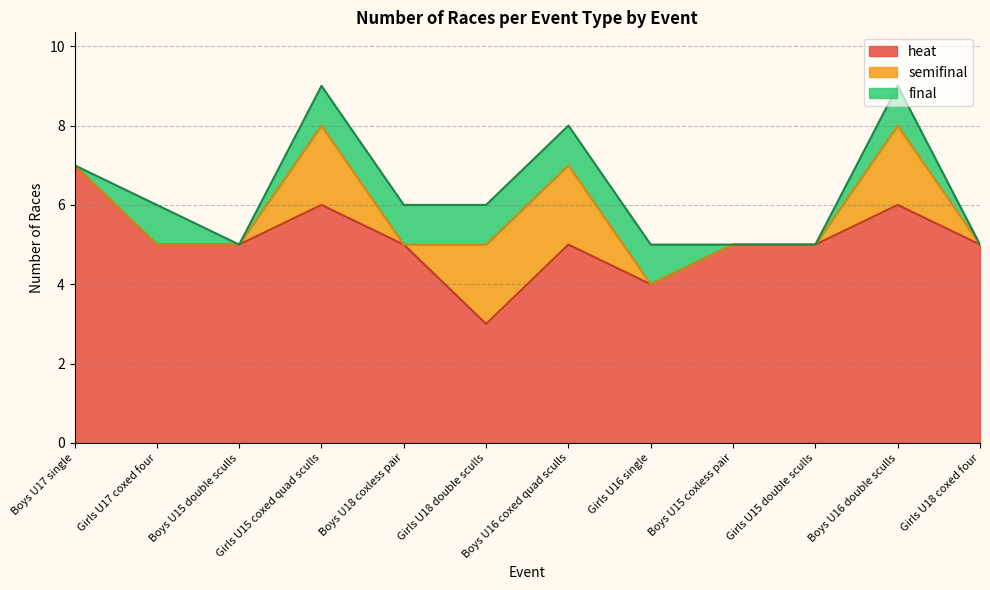

Which label corresponds to the largest value in the chart?

Boys U17 single